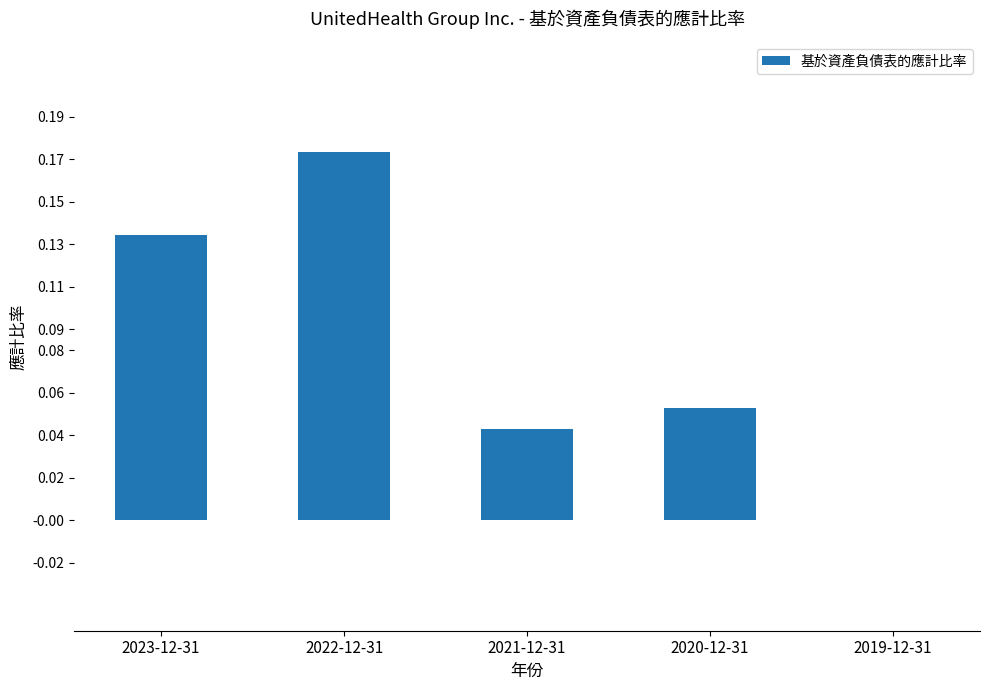

Which category has the highest value across all series?

2022-12-31